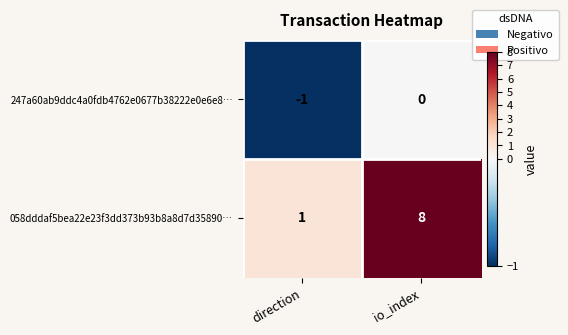

Between direction and io_index, which series saw the biggest shift?

058dddaf5bea22e23f3dd373b93b8a8d7d35890…